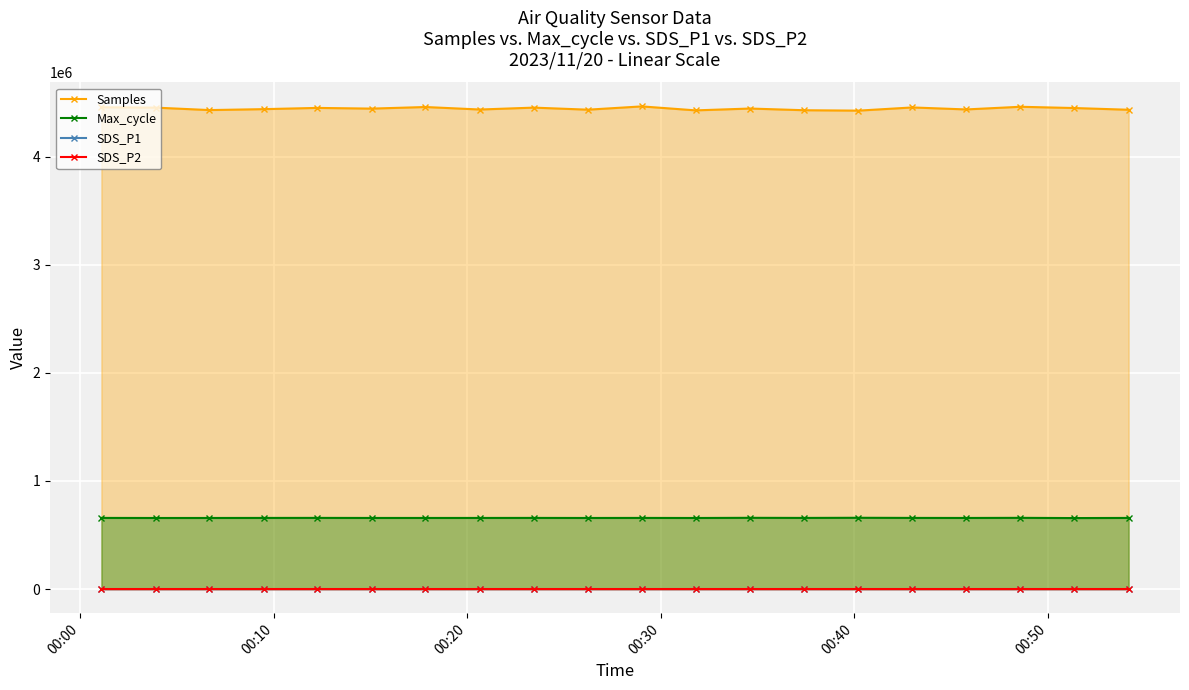

In SDS_P1, how many points are lower than both neighbors (excluding endpoints)?

5